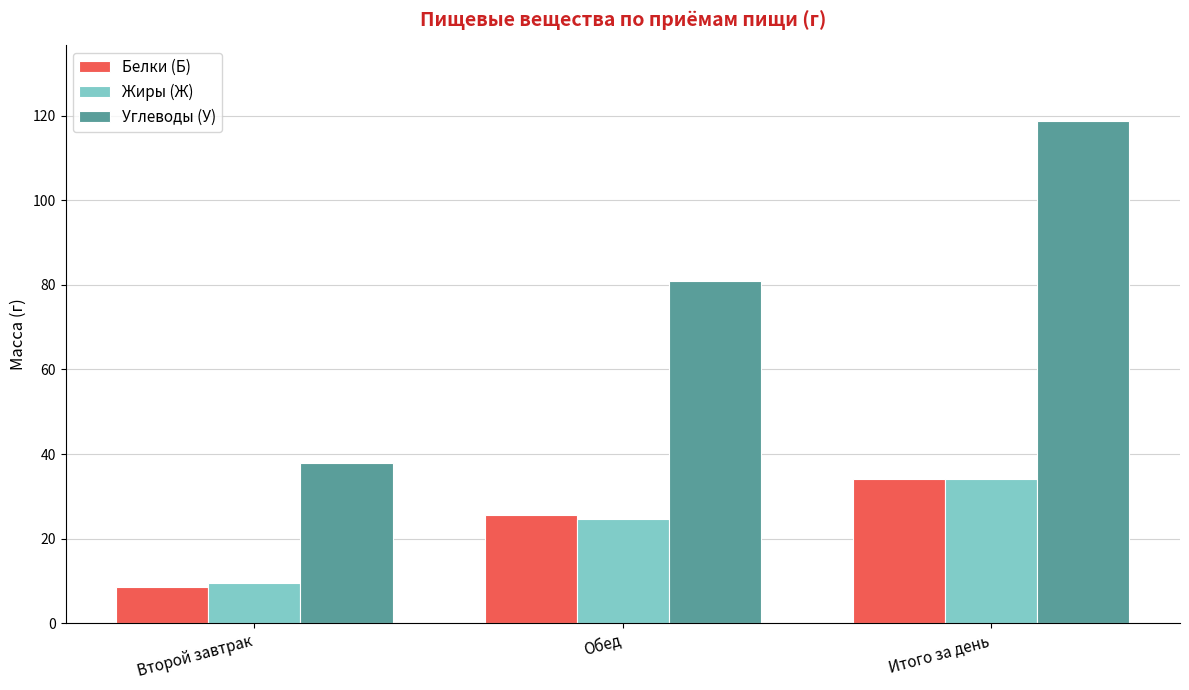

Which series has the widest spread of values?

Углеводы (У)